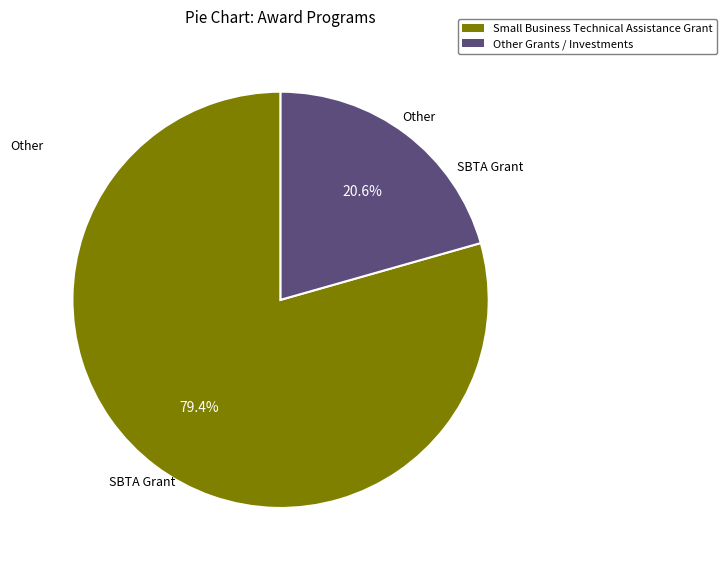

Does Other Grants / Investments represent more than half of the total?

No